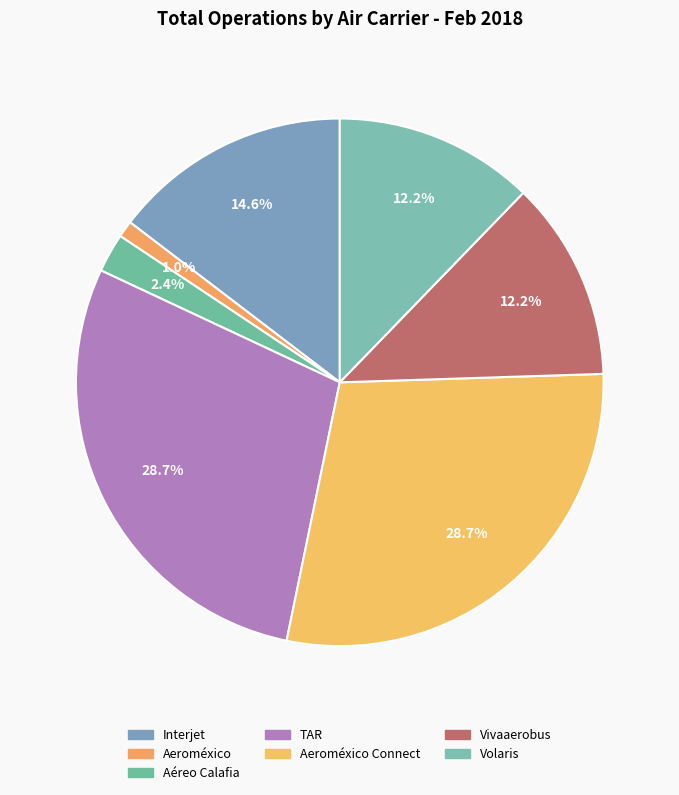

How many slices are in this pie chart?

7